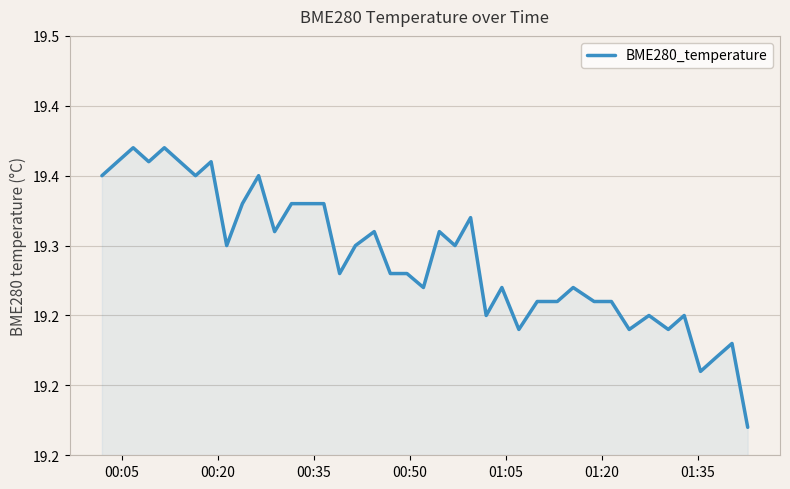

Does the chart display data point markers on the line(s)?

No